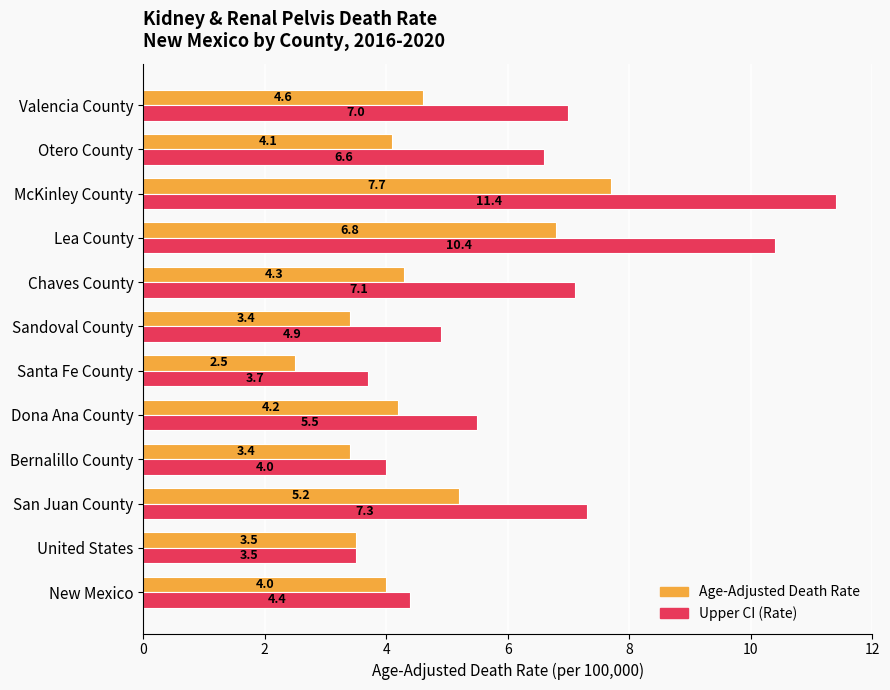

Is the value of Upper CI (Rate) at San Juan County greater than the value of Age-Adjusted Death Rate at Lea County?

Yes